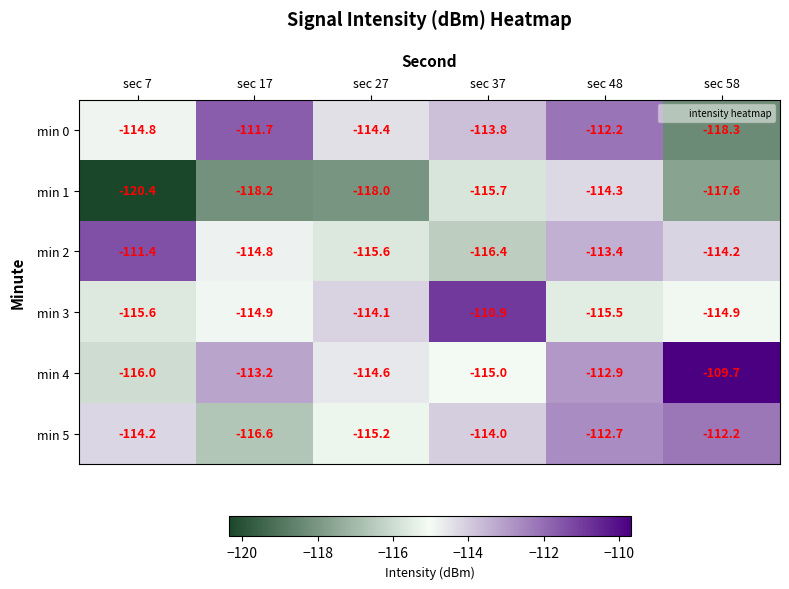

What is the highest value of the min 0 series?

-111.7